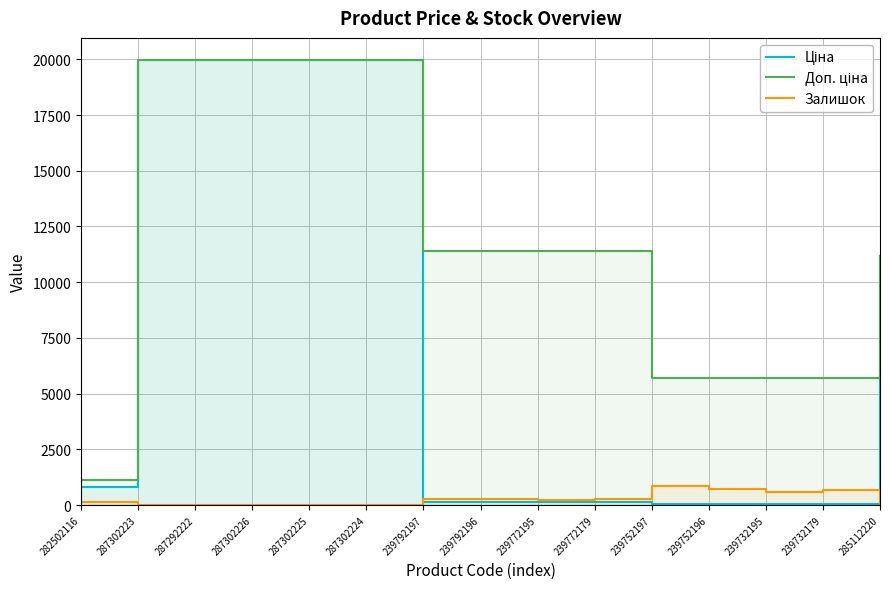

Reading right to left, extract all data points from this chart.

Ціна: 285112220=11188.2	239732179=57.0	239732195=57.0	239752196=57.0	239752197=57.0	239772179=114.1	239772195=114.1	239792196=114.1	239792197=114.1	287302224=19964.2	287302225=19964.2	287302226=19964.2	287292222=19964.2	287302223=19964.2	282502116=818.5
Доп. ціна: 285112220=11188.2	239732179=5705.0	239732195=5705.0	239752196=5705.0	239752197=5705.0	239772179=11410.0	239772195=11410.0	239792196=11410.0	239792197=11410.0	287302224=19964.2	287302225=19964.2	287302226=19964.2	287292222=19964.2	287302223=19964.2	282502116=1109.2
Залишок: 285112220=17.0	239732179=686.0	239732195=605.0	239752196=698.0	239752197=845.0	239772179=290.0	239772195=215.0	239792196=290.0	239792197=289.0	287302224=3.0	287302225=5.0	287302226=1.0	287292222=4.0	287302223=7.0	282502116=125.0